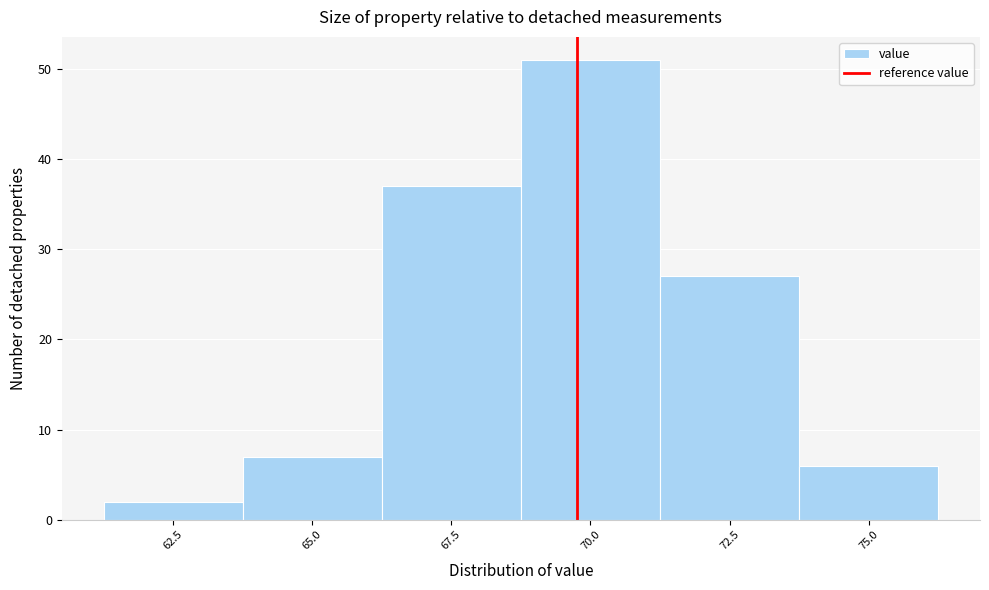

Reading left to right, transcribe all the data shown in this chart.

62.5=2	65.0=7	67.5=37	70.0=51	72.5=27	75.0=6